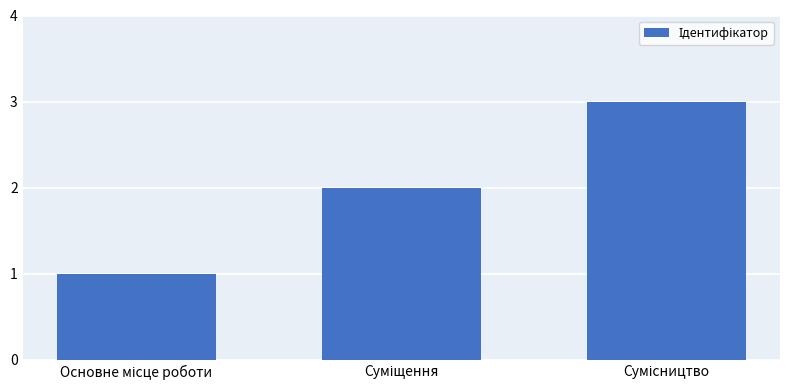

What is the maximum value shown in the chart?

3